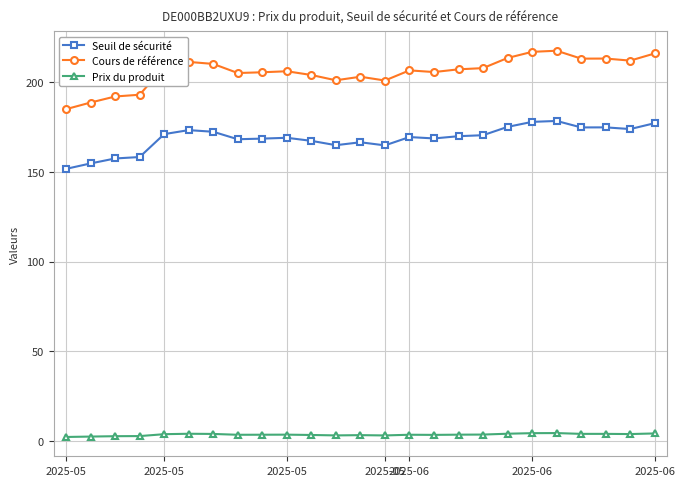

What is the value of the Seuil de sécurité point at the 11th from the left?

167.3